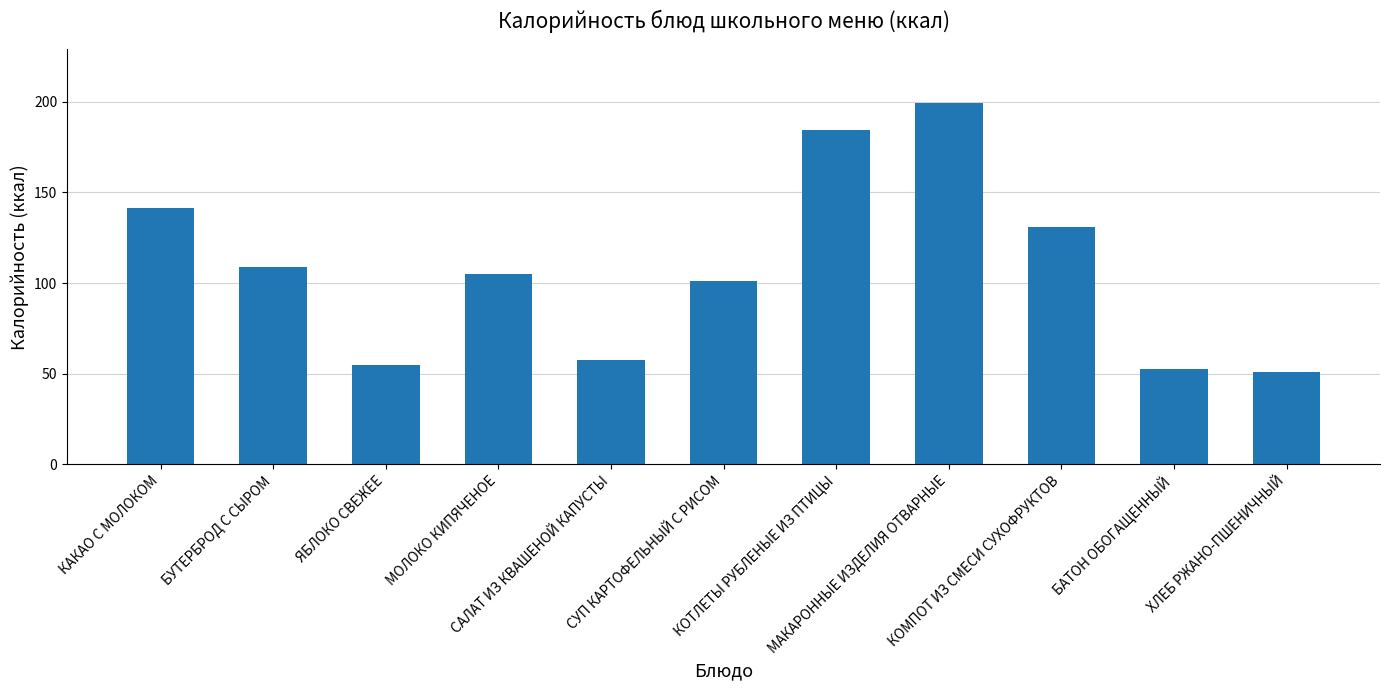

Reading left to right, transcribe all the data shown in this chart.

КАКАО С МОЛОКОМ=141.1	БУТЕРБРОД С СЫРОМ=108.7	ЯБЛОКО СВЕЖЕЕ=54.7	МОЛОКО КИПЯЧЕНОЕ=104.8	САЛАТ ИЗ КВАШЕНОЙ КАПУСТЫ=57.6	СУП КАРТОФЕЛЬНЫЙ С РИСОМ=100.9	КОТЛЕТЫ РУБЛЕНЫЕ ИЗ ПТИЦЫ=184.5	МАКАРОННЫЕ ИЗДЕЛИЯ ОТВАРНЫЕ=199.1	КОМПОТ ИЗ СМЕСИ СУХОФРУКТОВ=131.0	БАТОН ОБОГАЩЕННЫЙ=52.4	ХЛЕБ РЖАНО-ПШЕНИЧНЫЙ=51.0